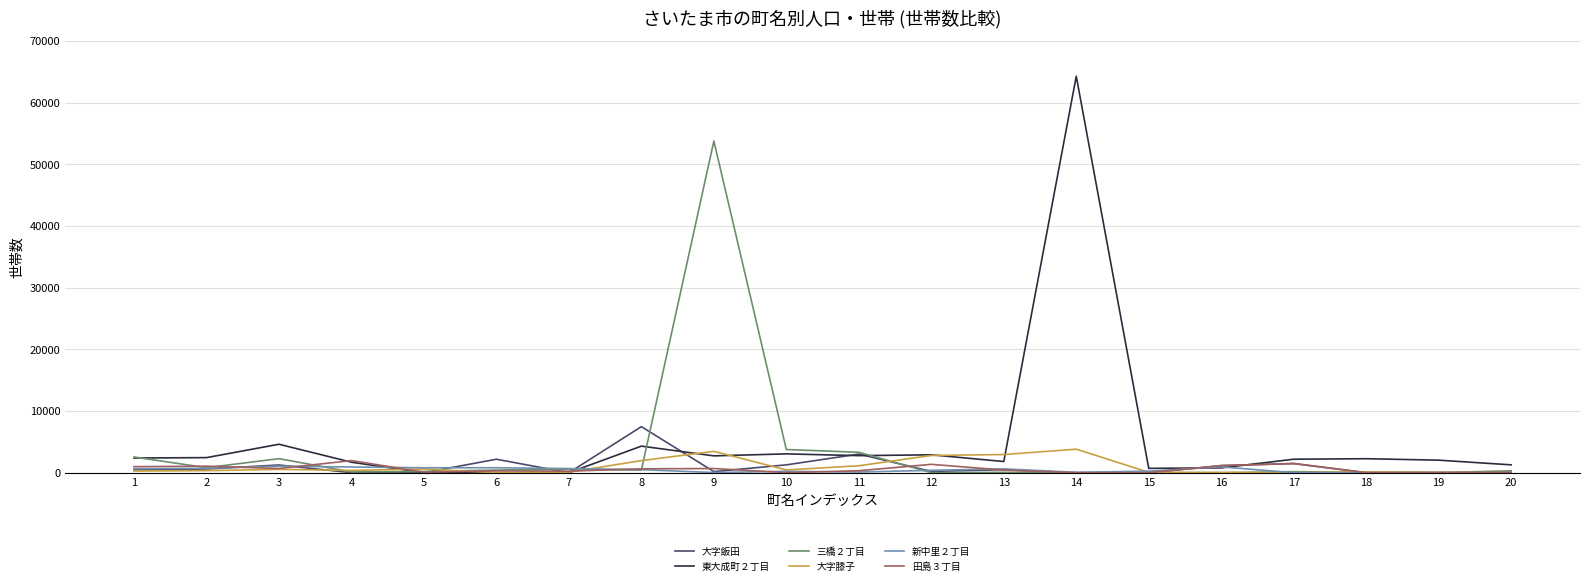

What is the difference between the maximum and minimum values in the 田島３丁目 series?

1965